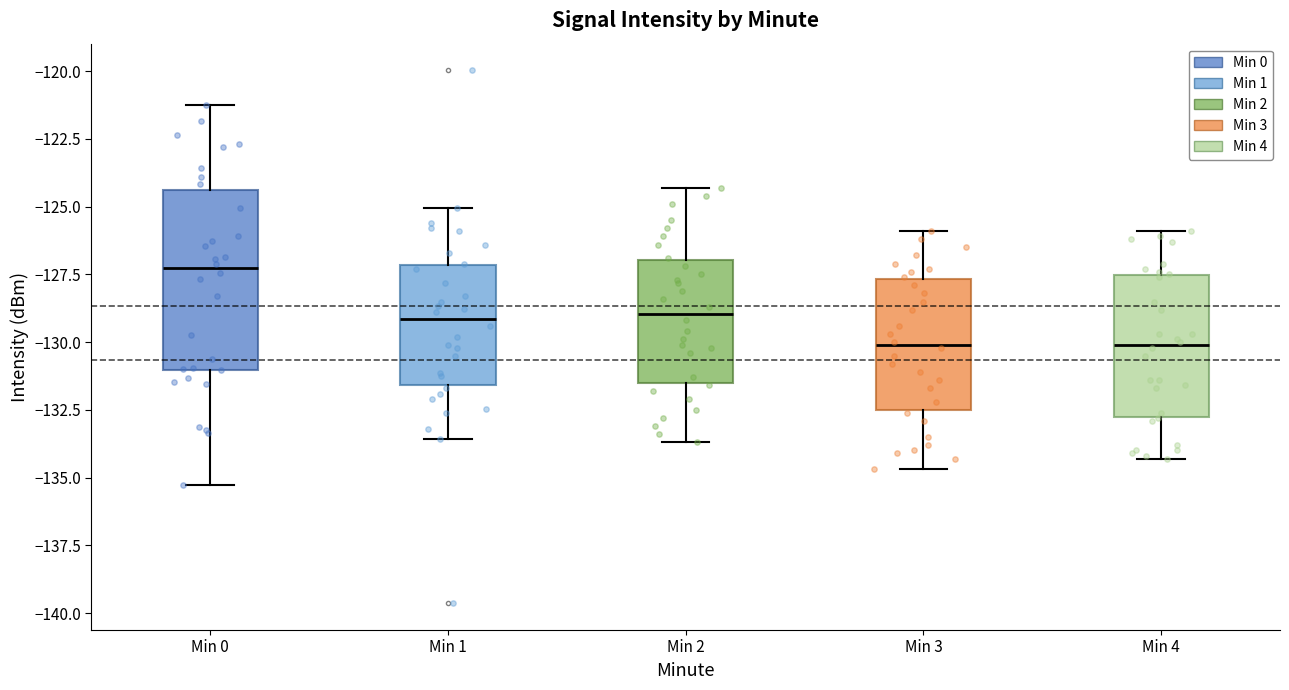

Reading left to right, read every box against the y-axis: the position of its median line, the range the box covers, and the ends of its whiskers. The values are not printed on the chart, so give them approximately, as read against the axis.

Min 0: median -127.5, box -131.0 to -124.5, whiskers -135.5 to -121.5
Min 1: median -129.0, box -131.5 to -127.0, whiskers -133.5 to -125.0
Min 2: median -129.0, box -131.5 to -127.0, whiskers -133.5 to -124.5
Min 3: median -130.0, box -132.5 to -127.5, whiskers -134.5 to -126.0
Min 4: median -130.0, box -132.5 to -127.5, whiskers -134.5 to -126.0